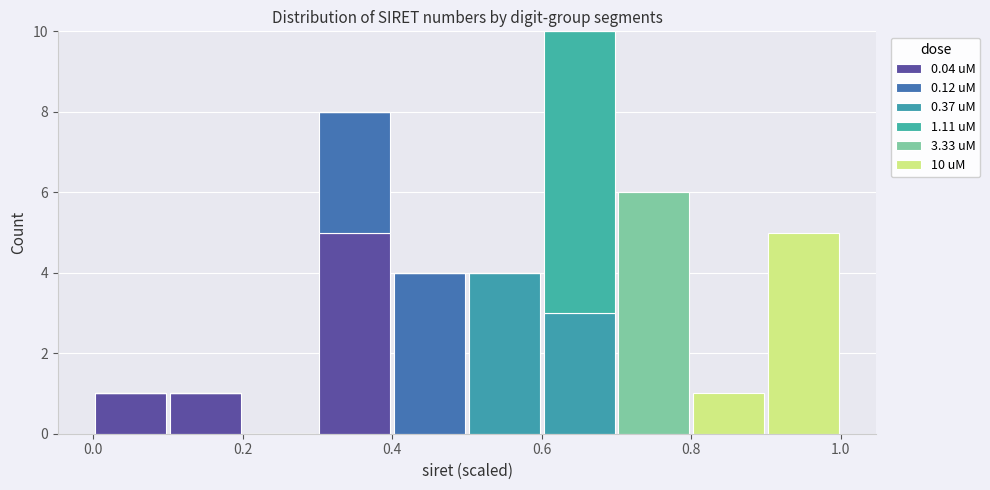

Which range on the x-axis has the tallest stacked bar (by total height)?

0.6 to 0.7